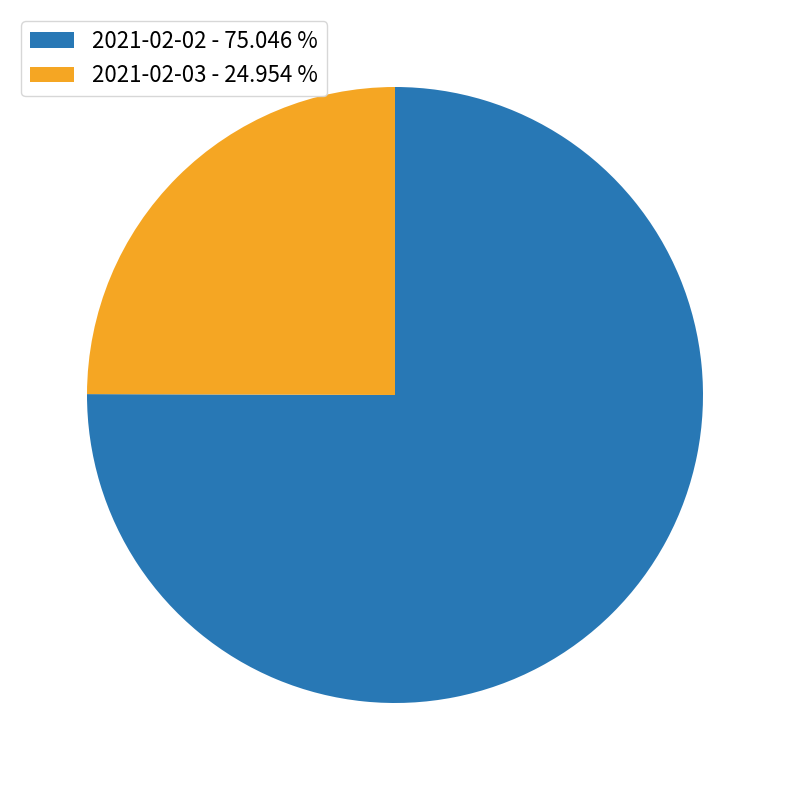

How many slices are in this pie chart?

2